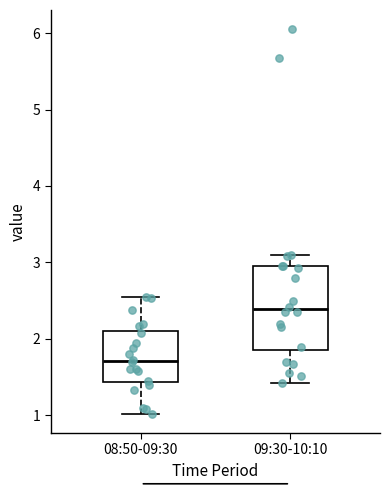

Where does the lower whisker of the box for 08:50-09:30 end on the y-axis? The values are not printed on the chart, so give them approximately, as read against the axis.

1.0